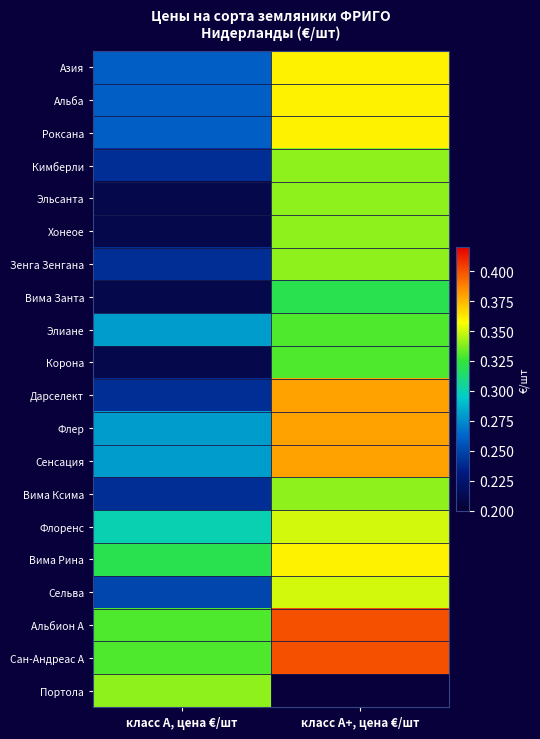

What is the difference between the maximum and minimum values in the Корона series?

0.1